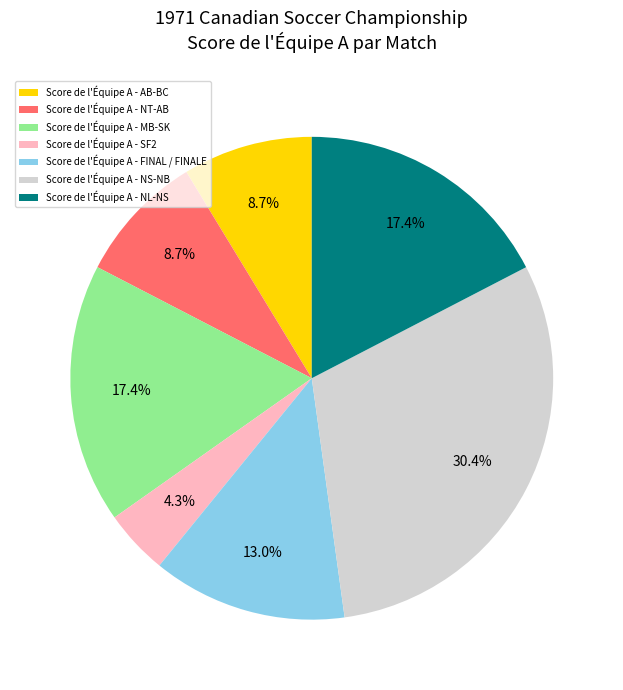

Is there a majority slice in this chart?

No